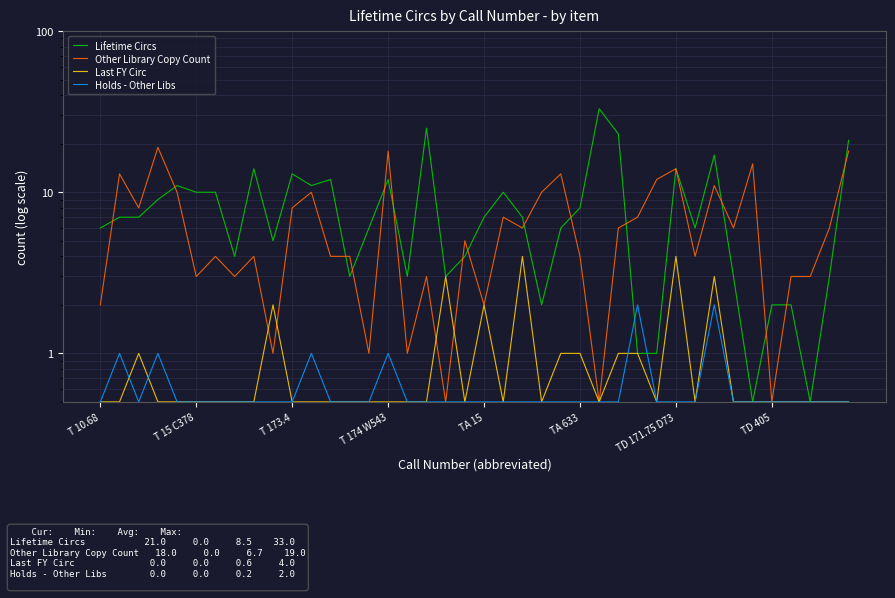

Between 14 and 39, which is larger?

39